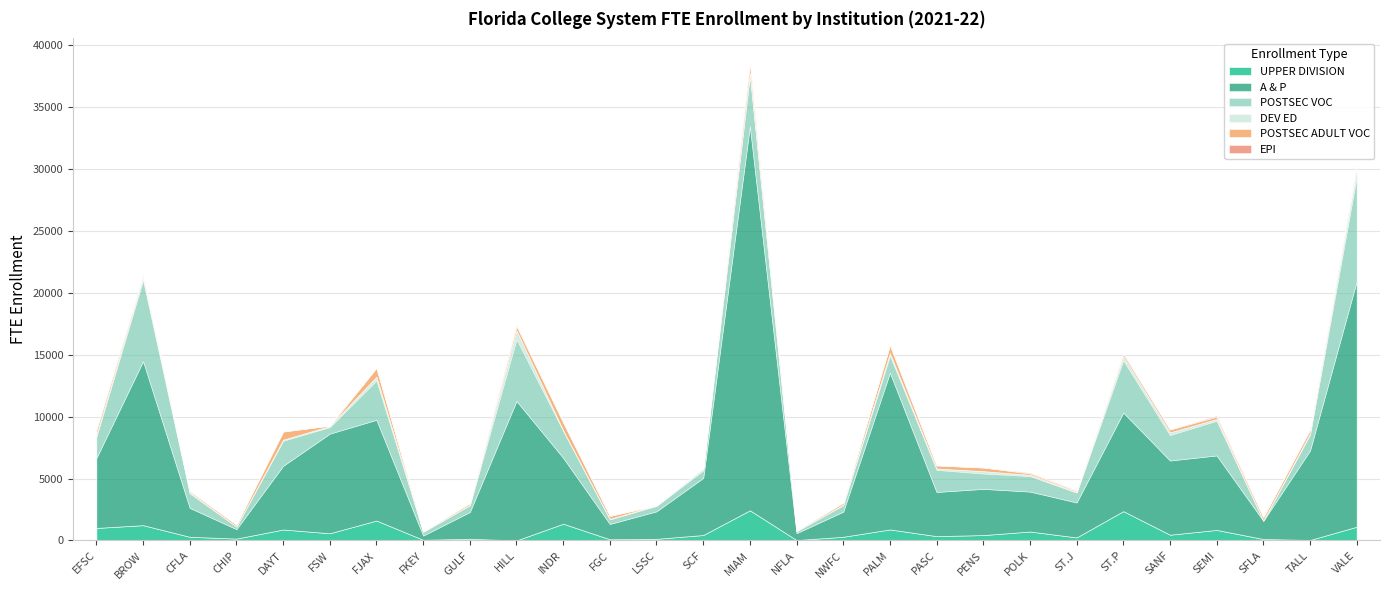

Which series has the largest range (max minus min)?

A & P